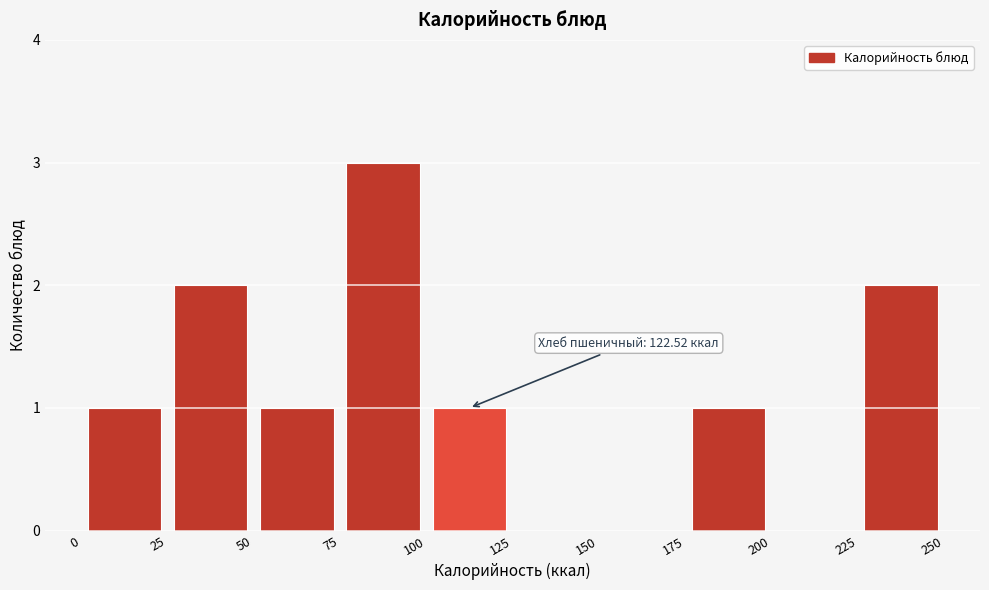

Which range on the x-axis has the tallest bar?

75 to 100